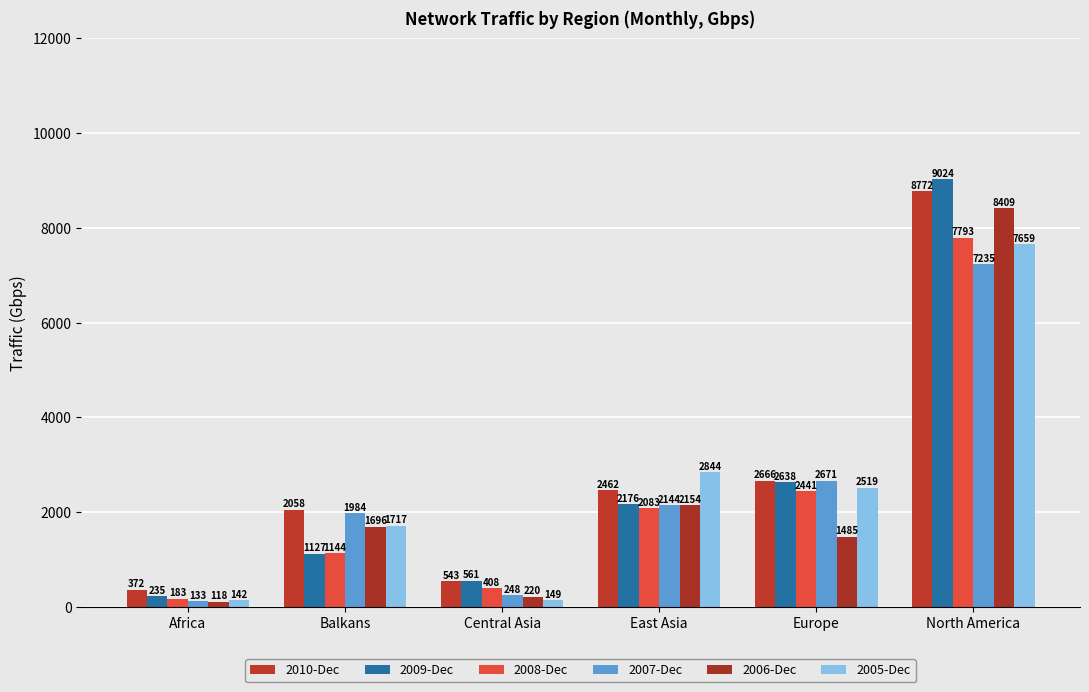

Which category has the highest value in the 2010-Dec series?

North America